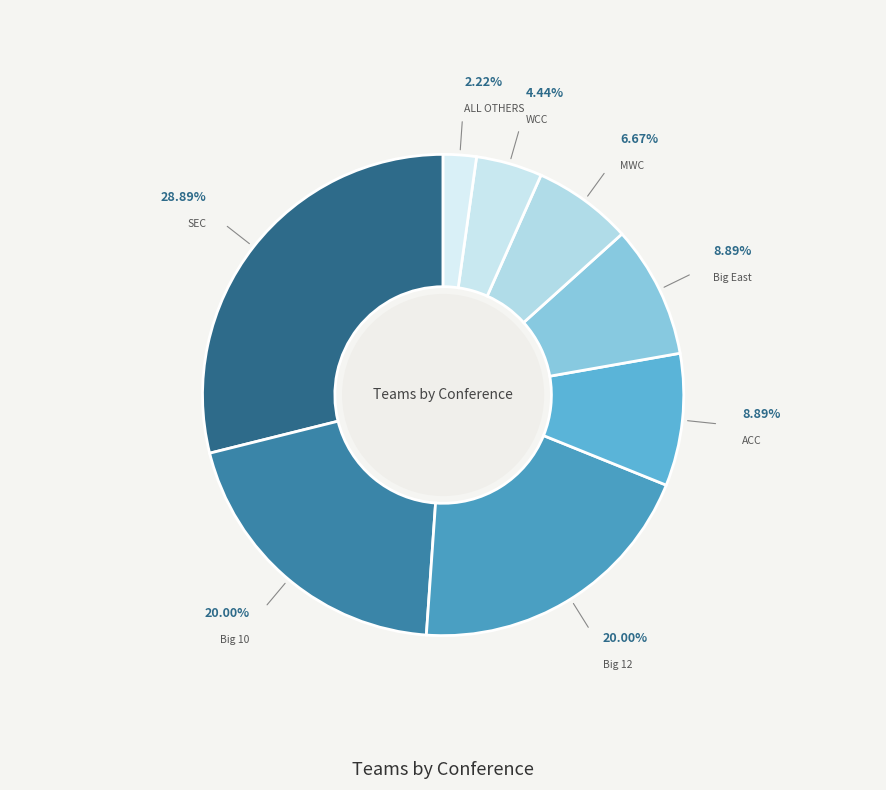

Does ACC account for over 50% of the chart?

No